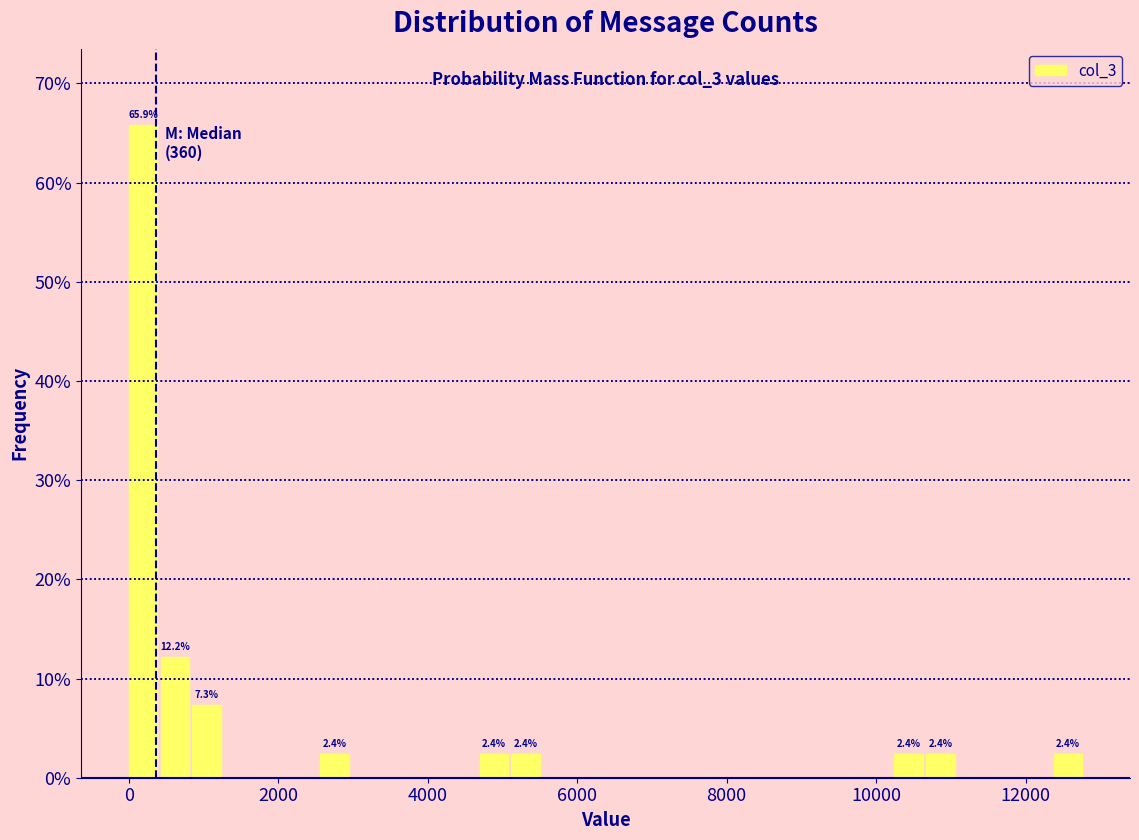

Read against the x-axis, roughly where is the centre of the tallest bar?

200